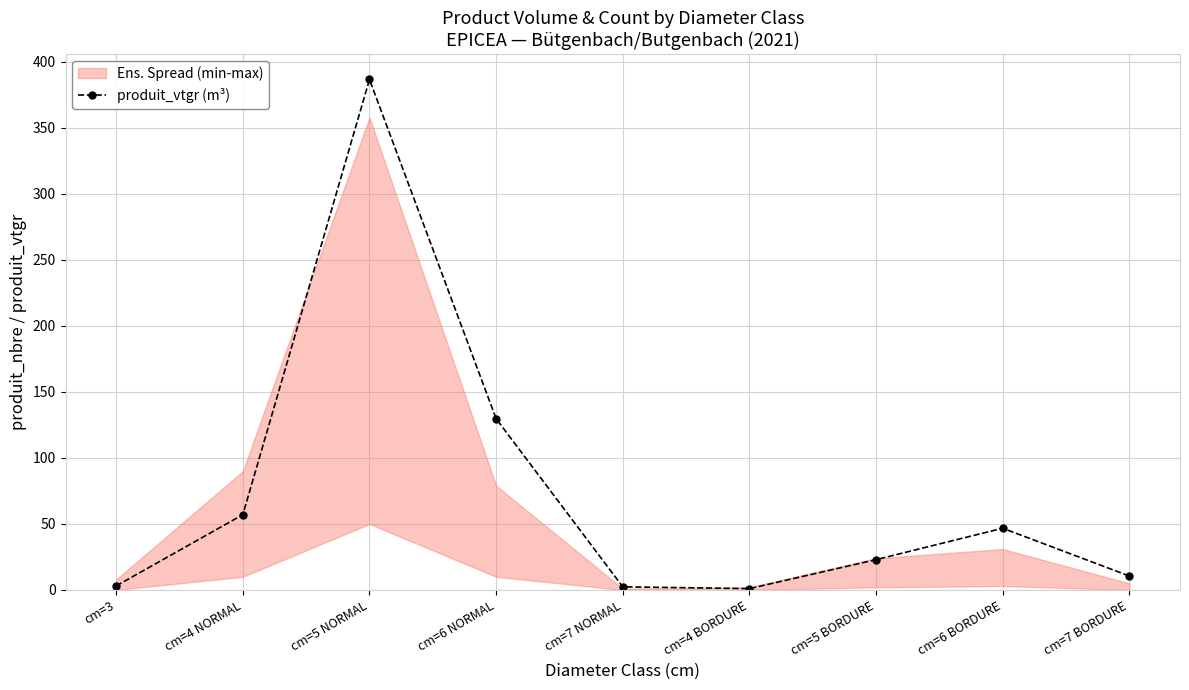

True or false: there are more than 1 points higher than both neighbors.

True